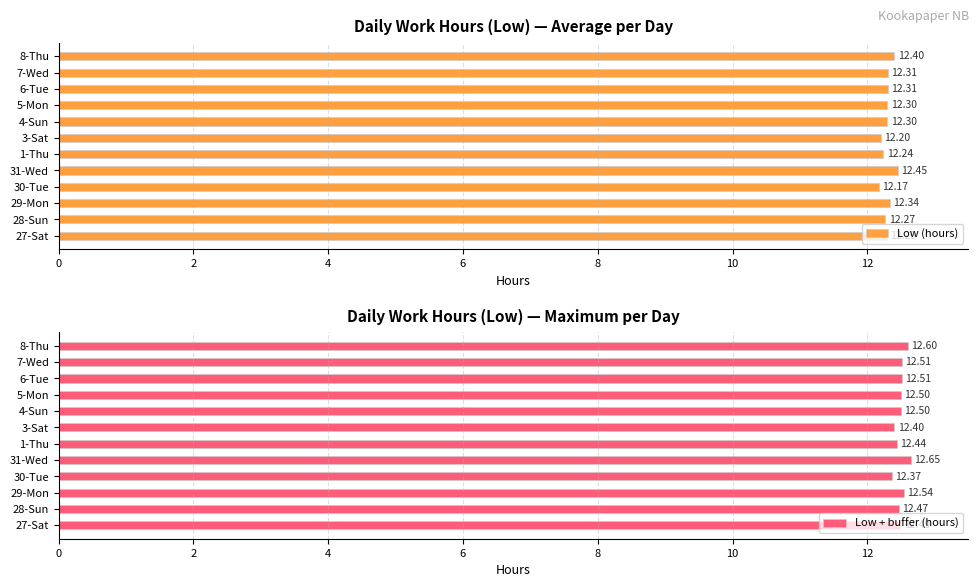

What is the average value of the Low (hours) series?

12.3